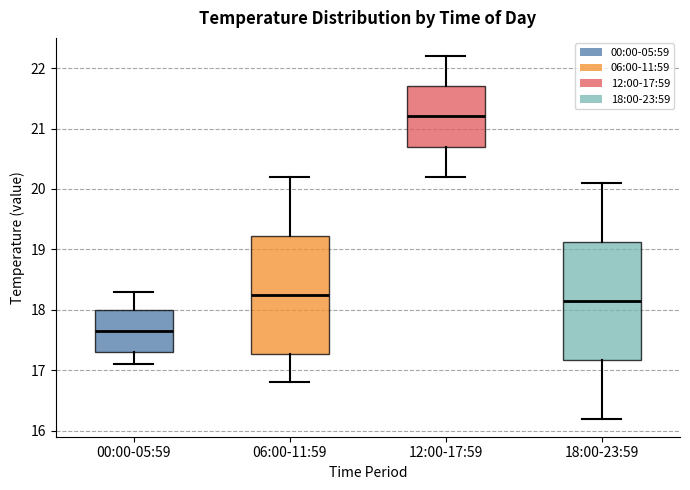

Reading left to right, read every box against the y-axis: the position of its median line, the range the box covers, and the ends of its whiskers. The values are not printed on the chart, so give them approximately, as read against the axis.

00:00-05:59: median 17.7, box 17.3 to 18.0, whiskers 17.1 to 18.3
06:00-11:59: median 18.3, box 17.3 to 19.2, whiskers 16.8 to 20.2
12:00-17:59: median 21.2, box 20.7 to 21.7, whiskers 20.2 to 22.2
18:00-23:59: median 18.2, box 17.2 to 19.1, whiskers 16.2 to 20.1